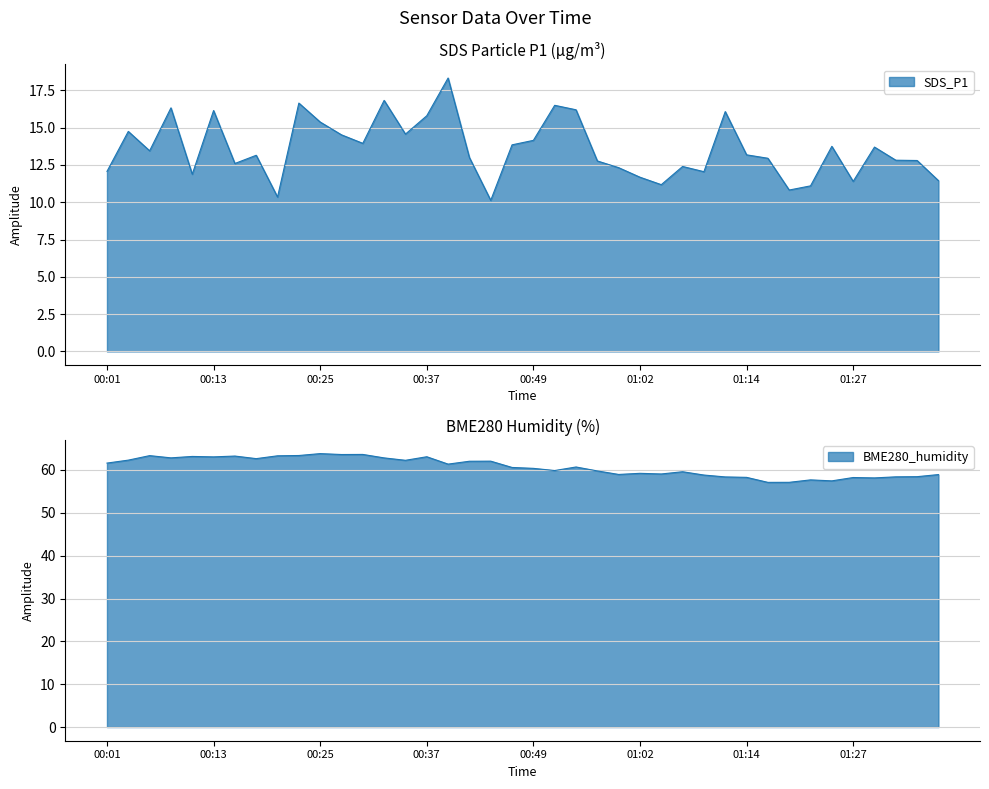

What is the minimum value for SDS_P1?

10.1